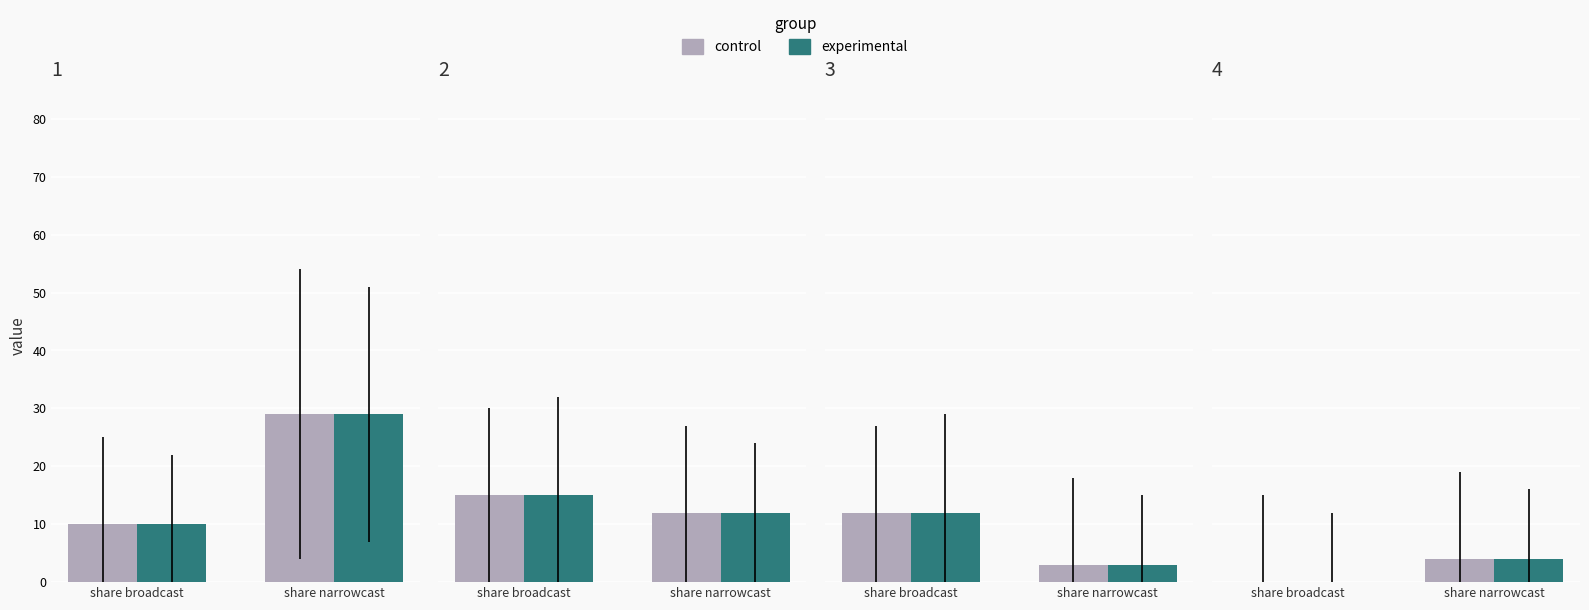

Count the number of categories in the chart.

2